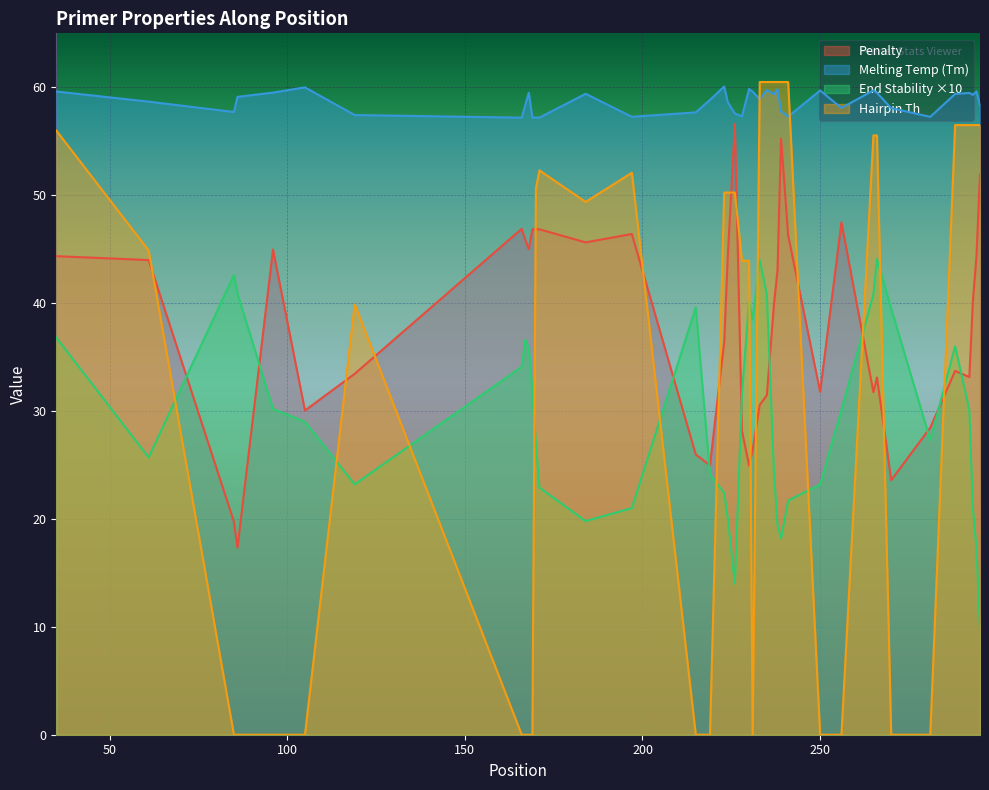

How many series are shown in this chart?

4